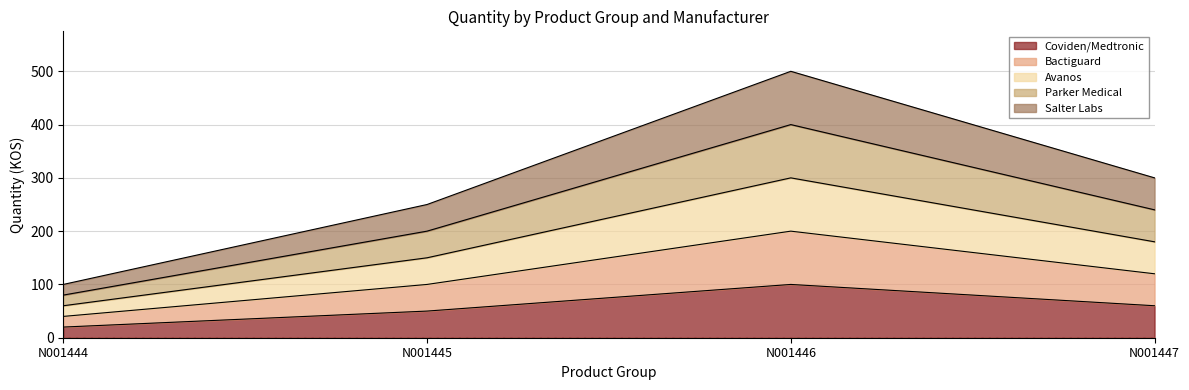

Which series has the largest total across all categories?

Salter Labs